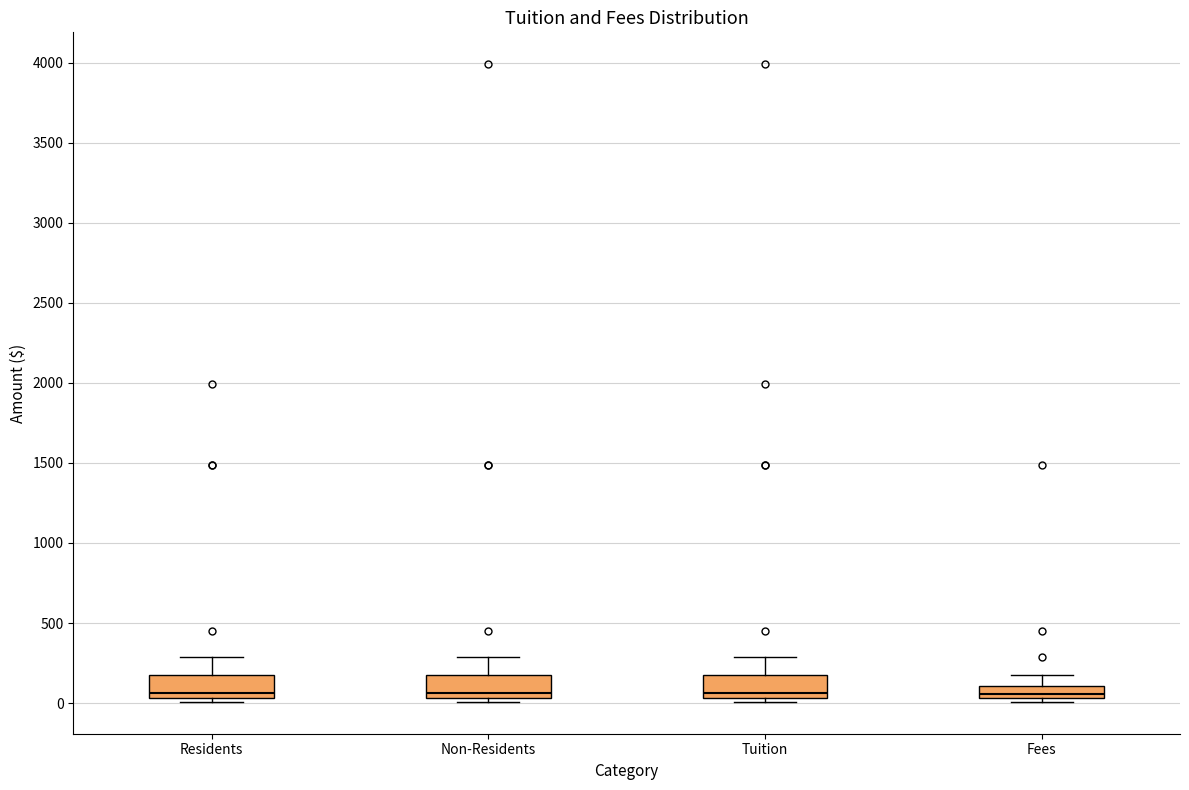

Reading left to right, read every box against the y-axis: the position of its median line, the range the box covers, and the ends of its whiskers. The values are not printed on the chart, so give them approximately, as read against the axis.

Residents: median 50 (just above the box's lower edge), box 50 to 200, whiskers 0 to 300
Non-Residents: median 50 (just above the box's lower edge), box 50 to 200, whiskers 0 to 300
Tuition: median 50 (just above the box's lower edge), box 50 to 200, whiskers 0 to 300
Fees: median 50 (inside the box), box 50 to 100, whiskers 0 to 200